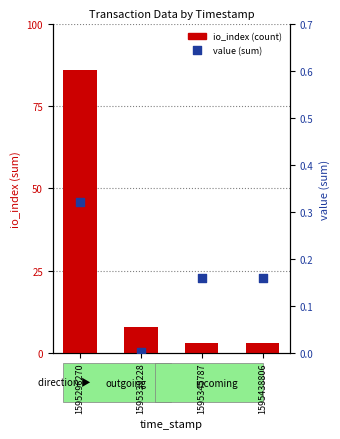

Which series reaches the minimum Y coordinate?

value